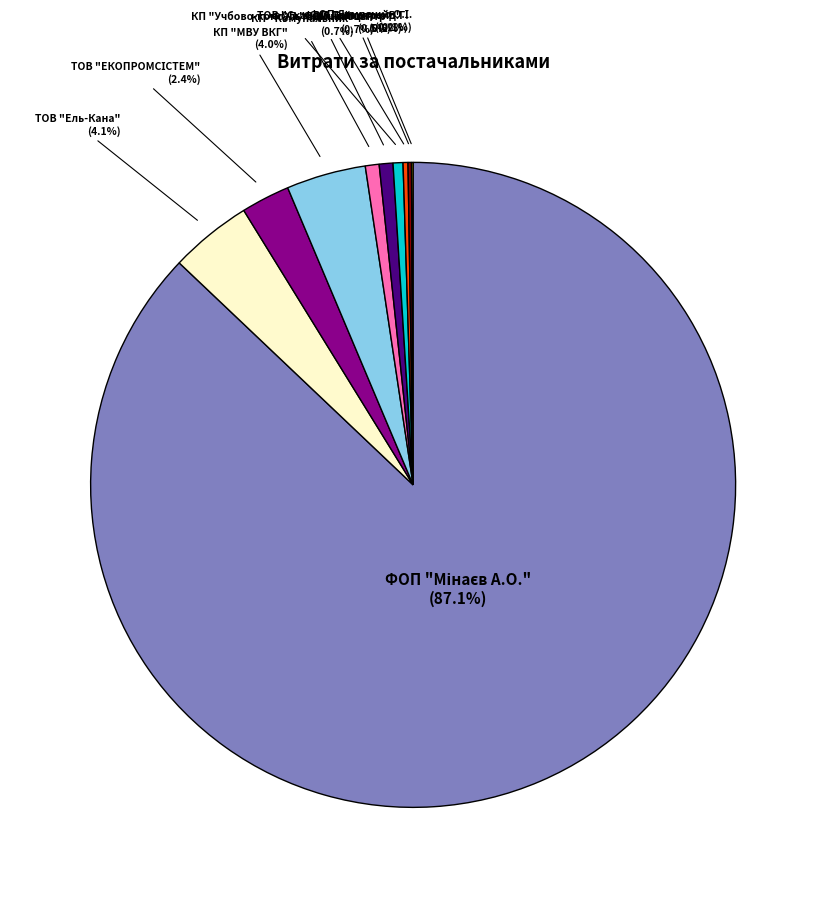

Is there any slice that represents more than half of the pie?

Yes